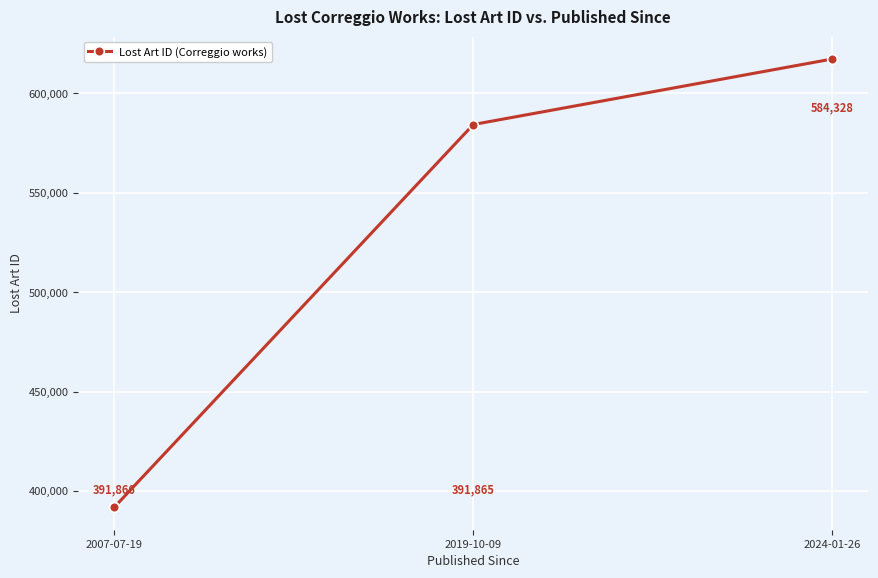

What is the difference between the maximum and minimum values?

225414